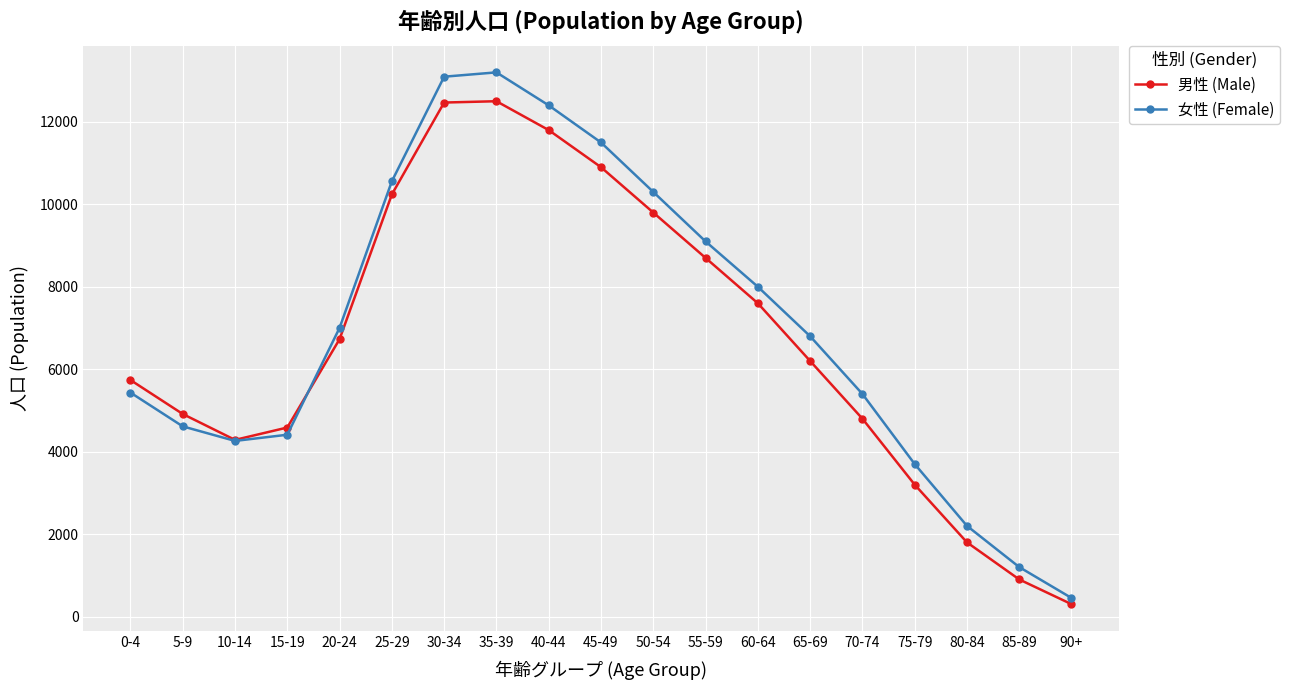

In 男性 (Male), how many points are lower than both neighbors (excluding endpoints)?

1